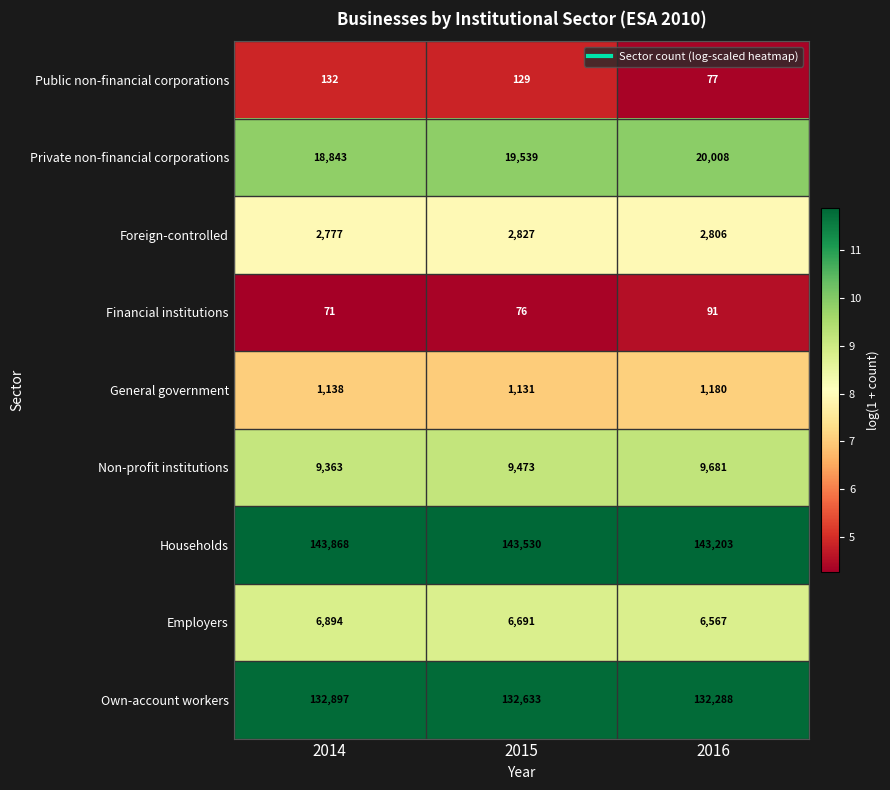

Which series has the largest range (max minus min)?

Private non-financial corporations